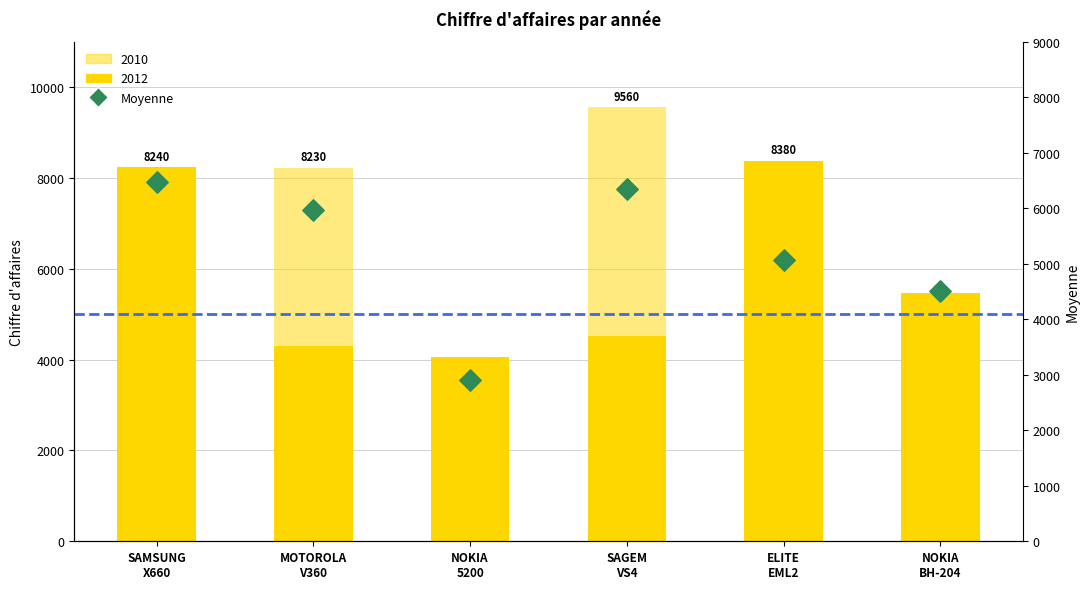

Which has a higher value, MOTOROLA
V360 or ELITE
EML2?

MOTOROLA
V360